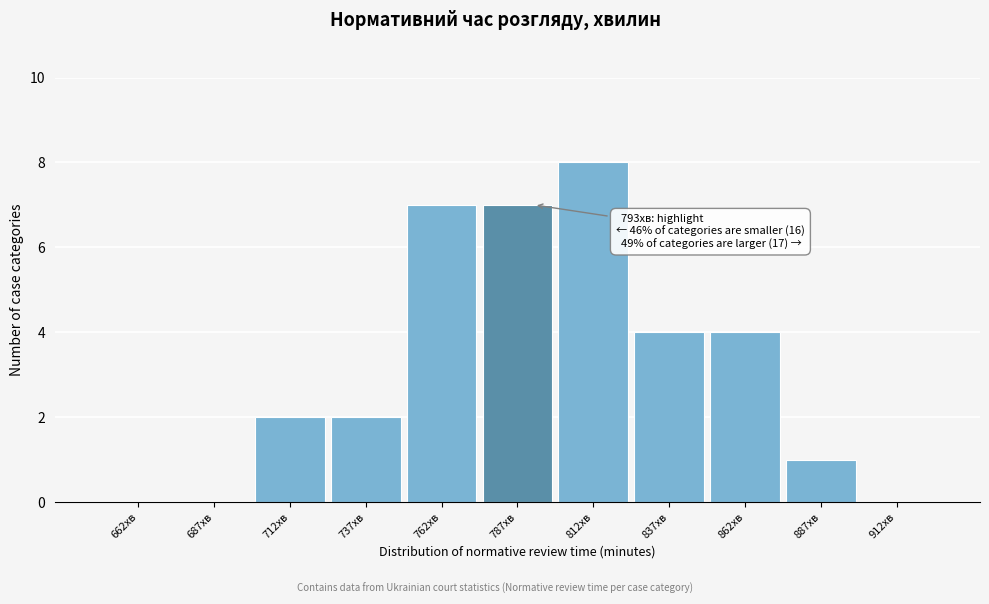

Over which range of the x-axis is the bar tallest?

800 to 825